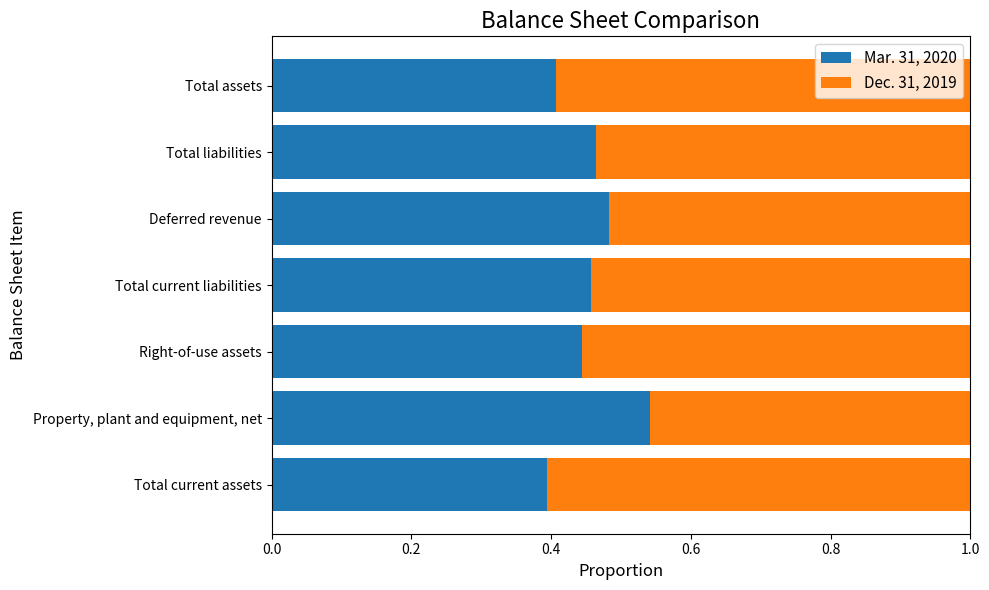

What is the total value across all series at Total assets?

1.0